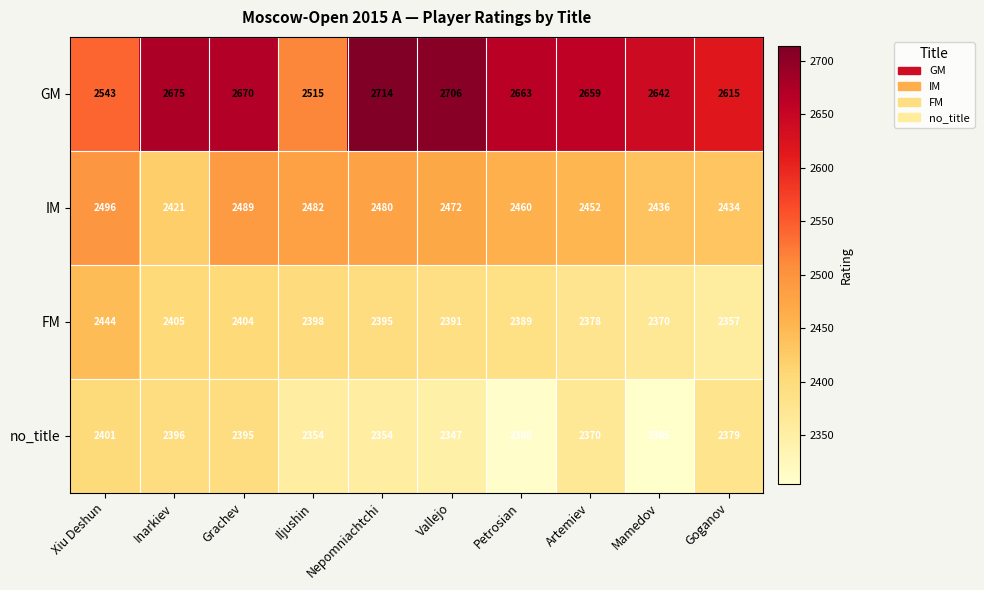

Which series has the largest total across all categories?

GM